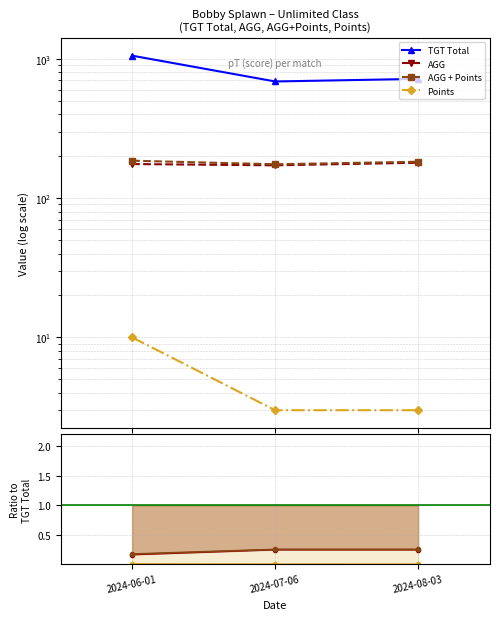

Which series has the widest spread of values?

TGT Total